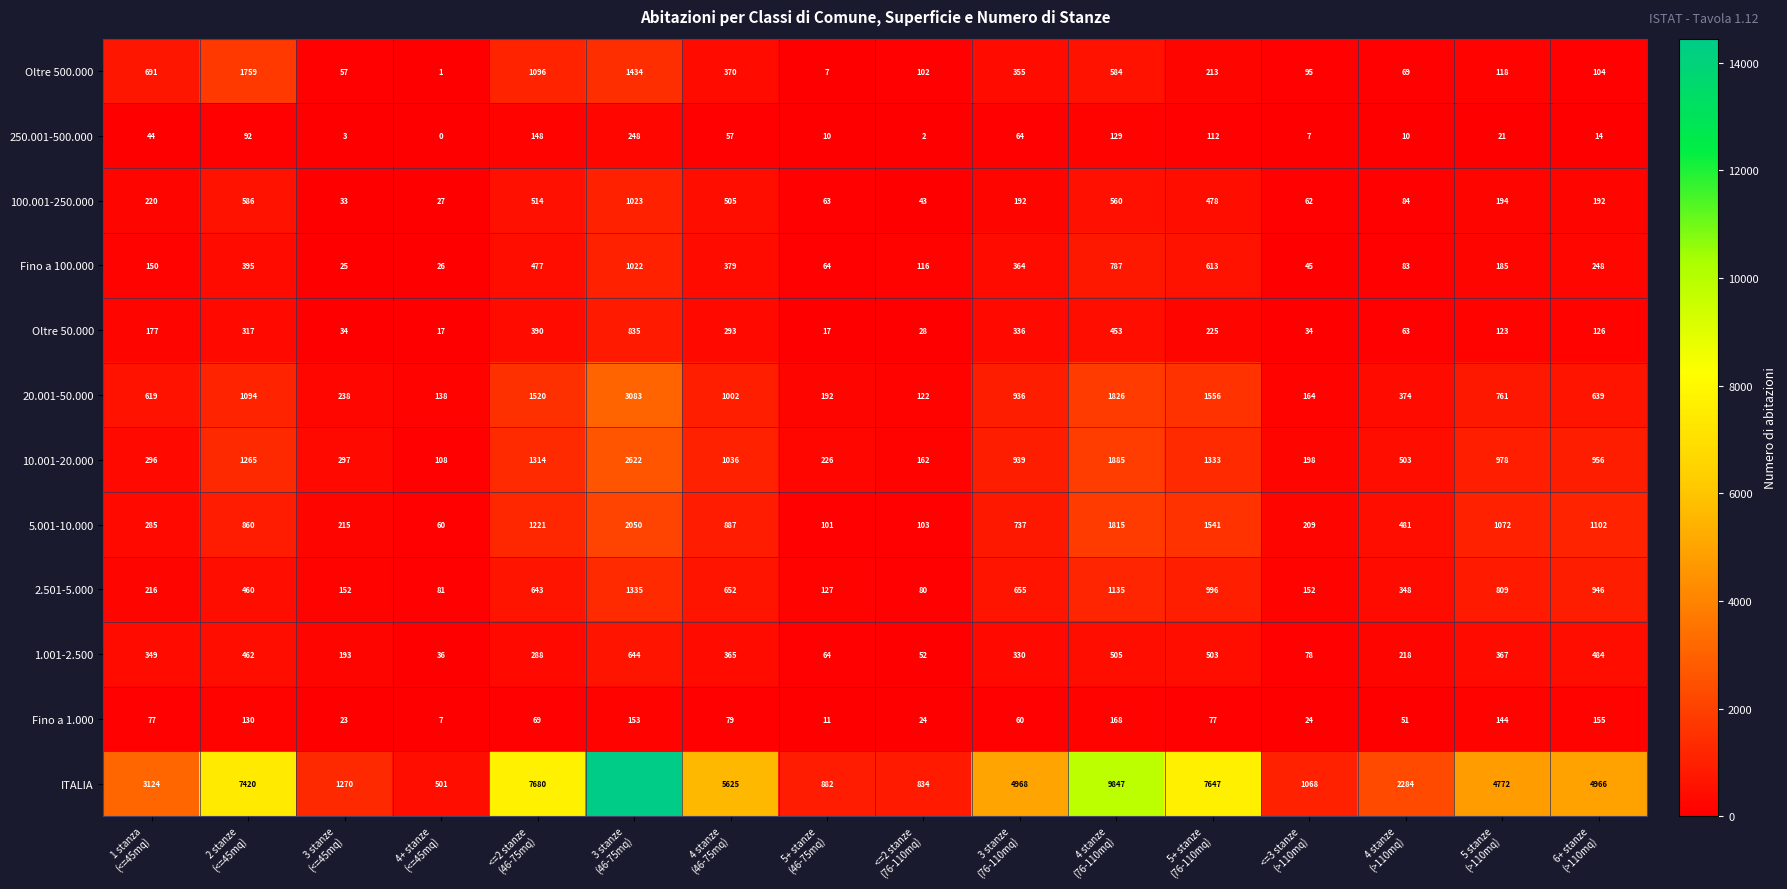

Which category has the lowest value across all series?

4+ stanze
(<=45mq)